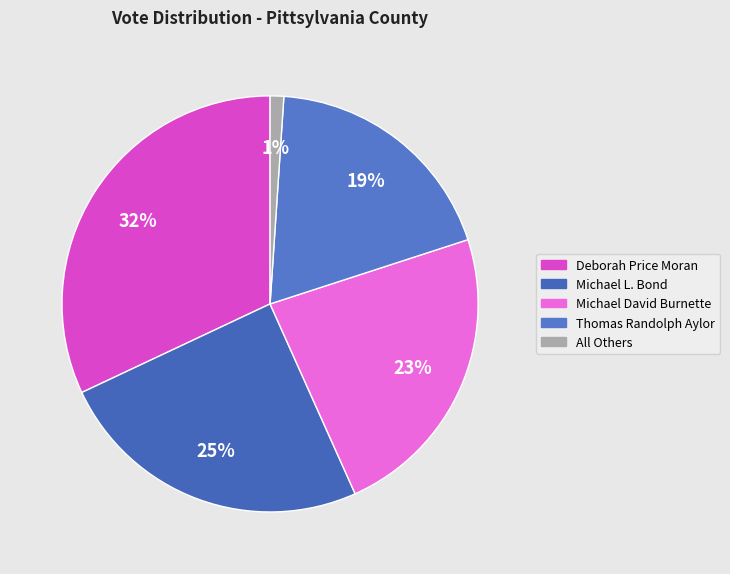

What is the largest slice in the pie chart?

Deborah Price Moran